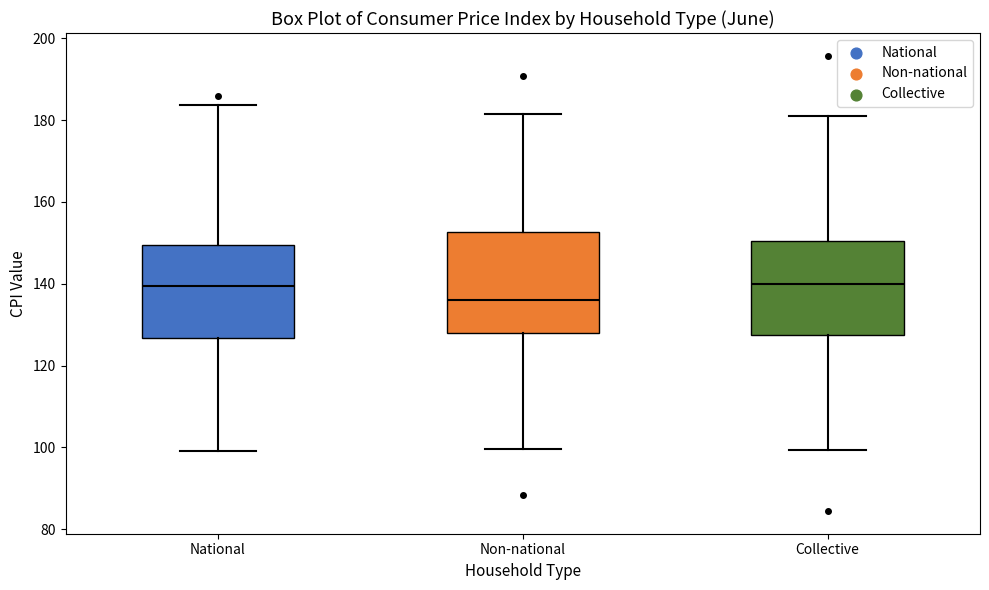

Reading left to right, read every box against the y-axis: the position of its median line, the range the box covers, and the ends of its whiskers. The values are not printed on the chart, so give them approximately, as read against the axis.

National: median 140, box 126 to 150, whiskers 100 to 184
Non-national: median 136, box 128 to 152, whiskers 100 to 182
Collective: median 140, box 128 to 150, whiskers 100 to 182